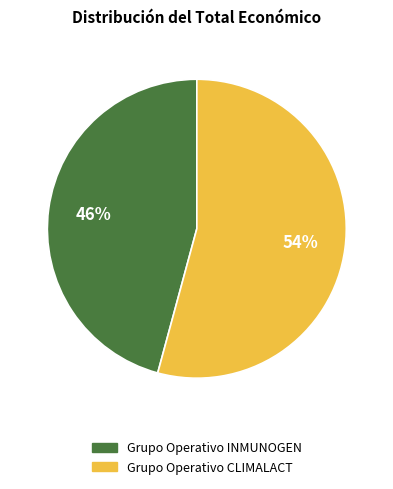

Which category has the smallest portion of the pie?

Grupo Operativo INMUNOGEN